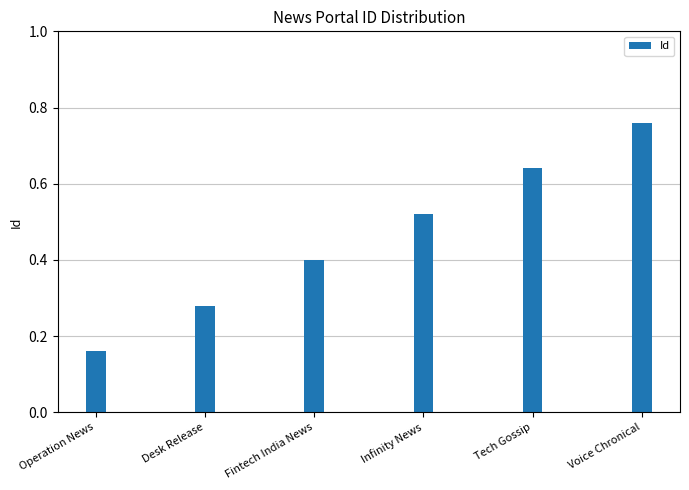

What is the difference between the values at Tech Gossip and Infinity News?

0.1